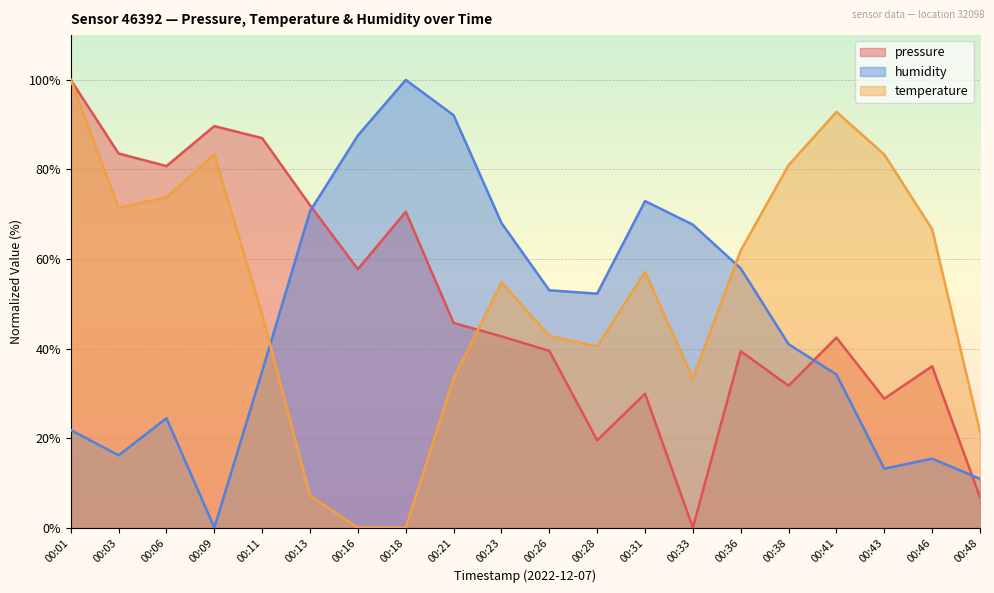

Between 00:13 and 00:31, which series saw the biggest shift?

temperature